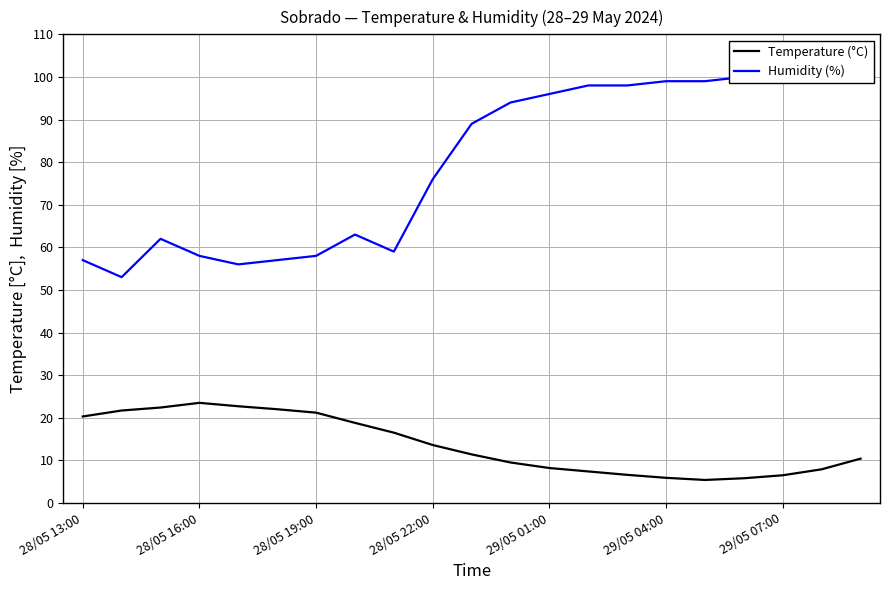

What is the smallest value displayed?

5.4